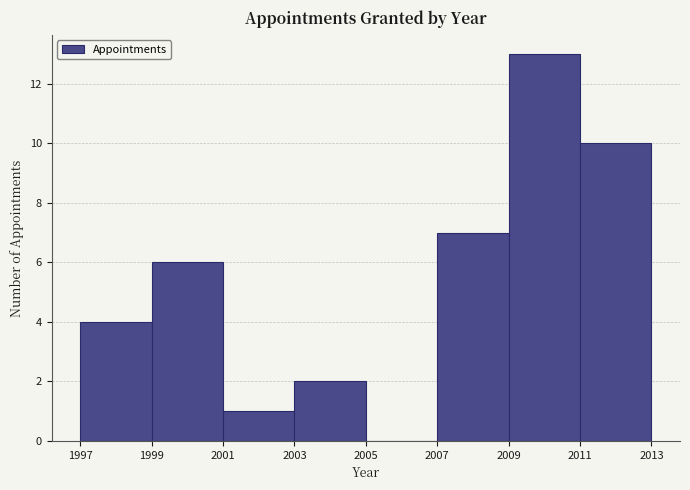

Reading left to right, list every bar in this chart as the range it spans on the x-axis followed by its height. The values are not printed on the chart, so give them approximately, as read against the axis.

1997 to 1999: 4
1999 to 2001: 6
2001 to 2003: 1
2003 to 2005: 2
2005 to 2007: 0
2007 to 2009: 7
2009 to 2011: 13
2011 to 2013: 10